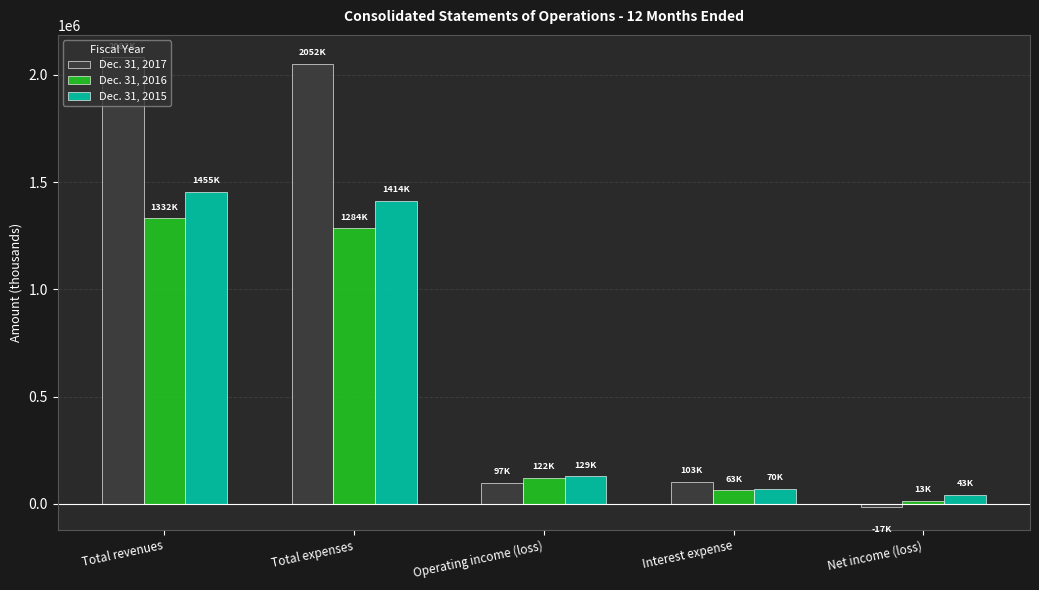

What position from the left is Net income (loss)?

5